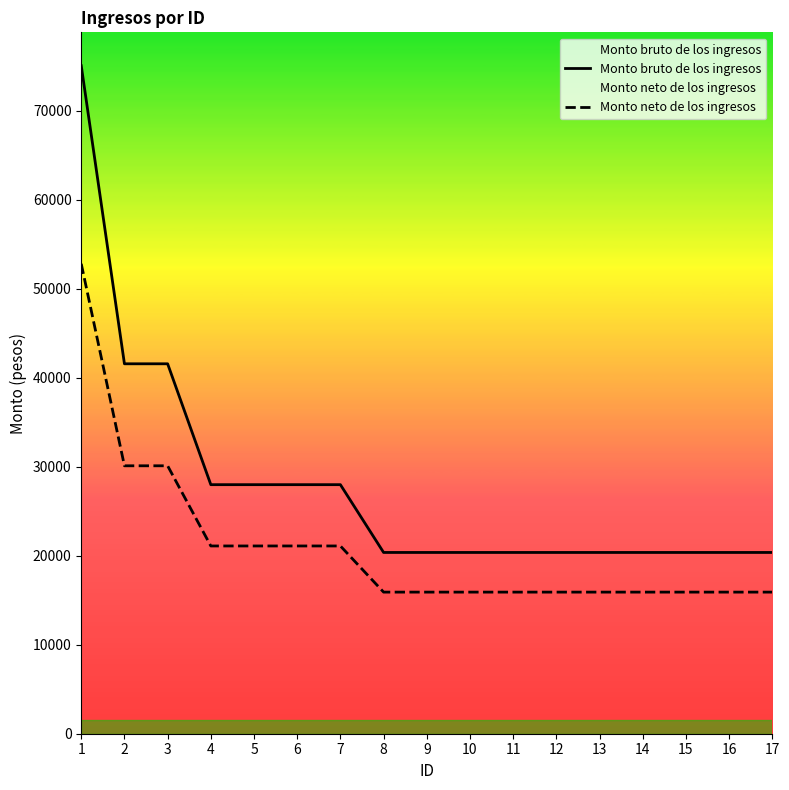

What is the smallest value displayed?

15913